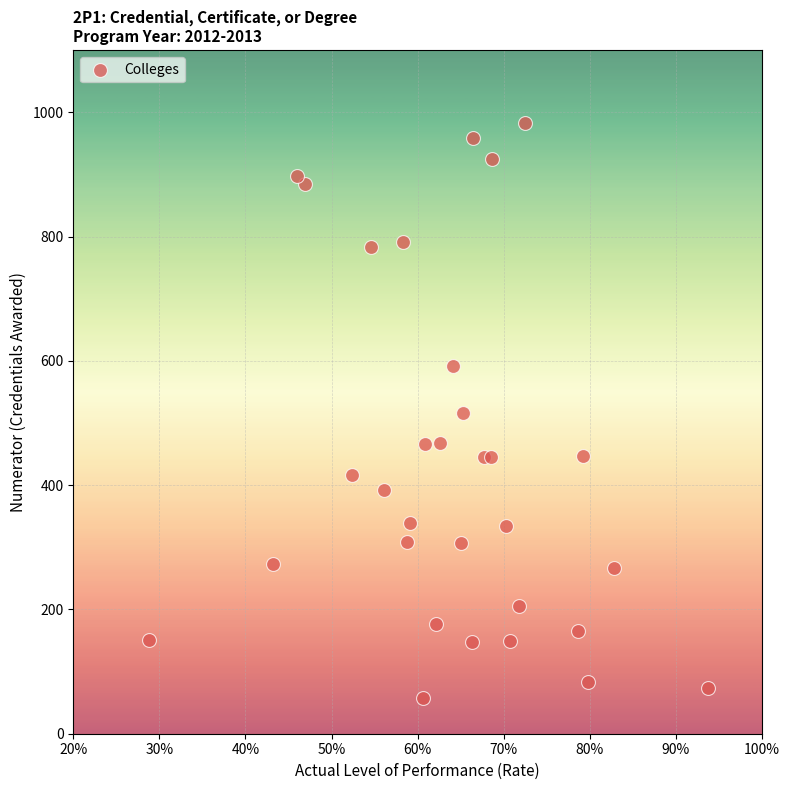

What is the range of Y values (max minus min)?

926